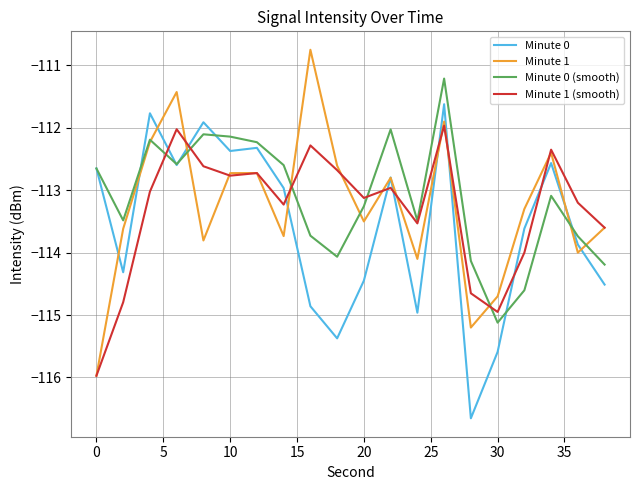

What is the highest value of the Minute 0 (smooth) series?

-111.2